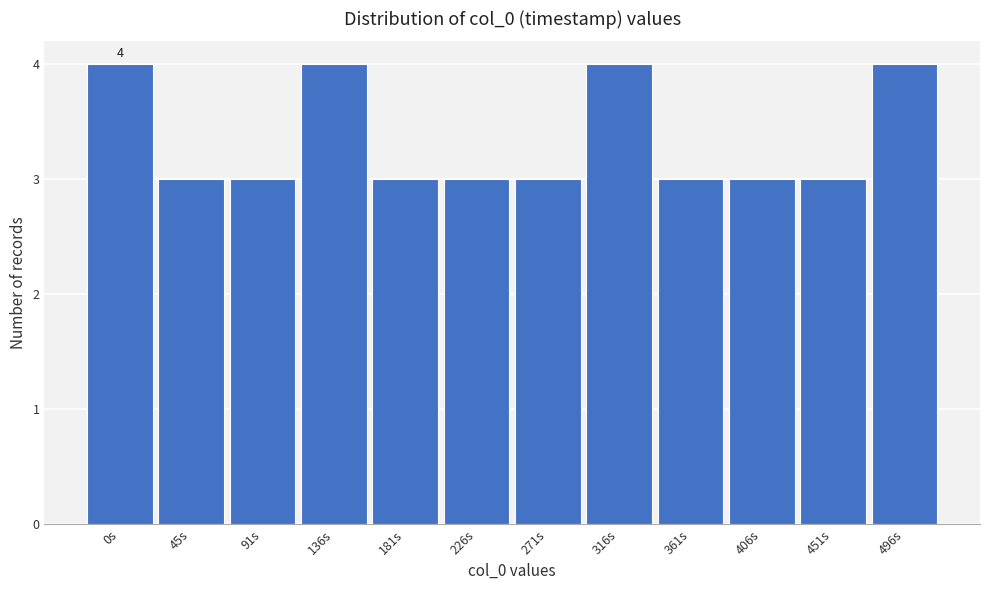

Reading left to right, extract all data points from this chart.

4	3	3	4	3	3	3	4	3	3	3	4